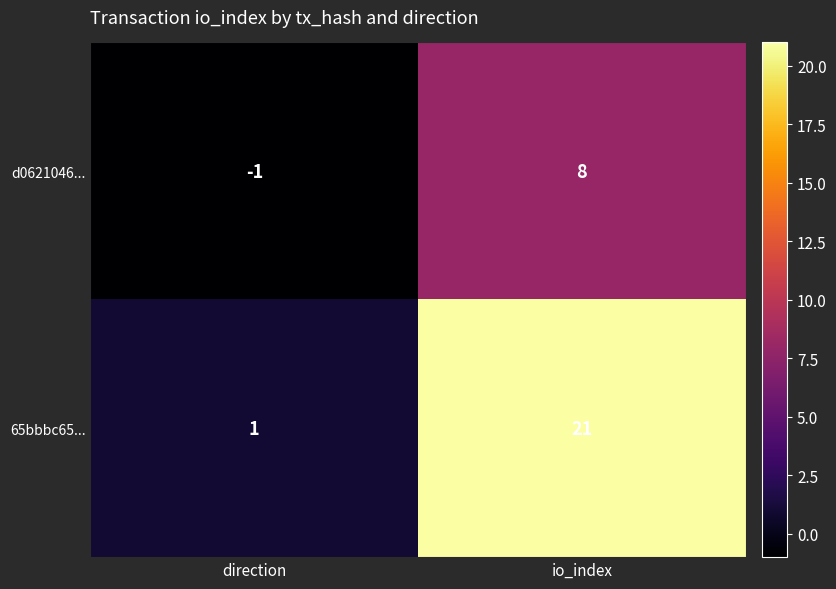

Which category has the highest value across all series?

io_index